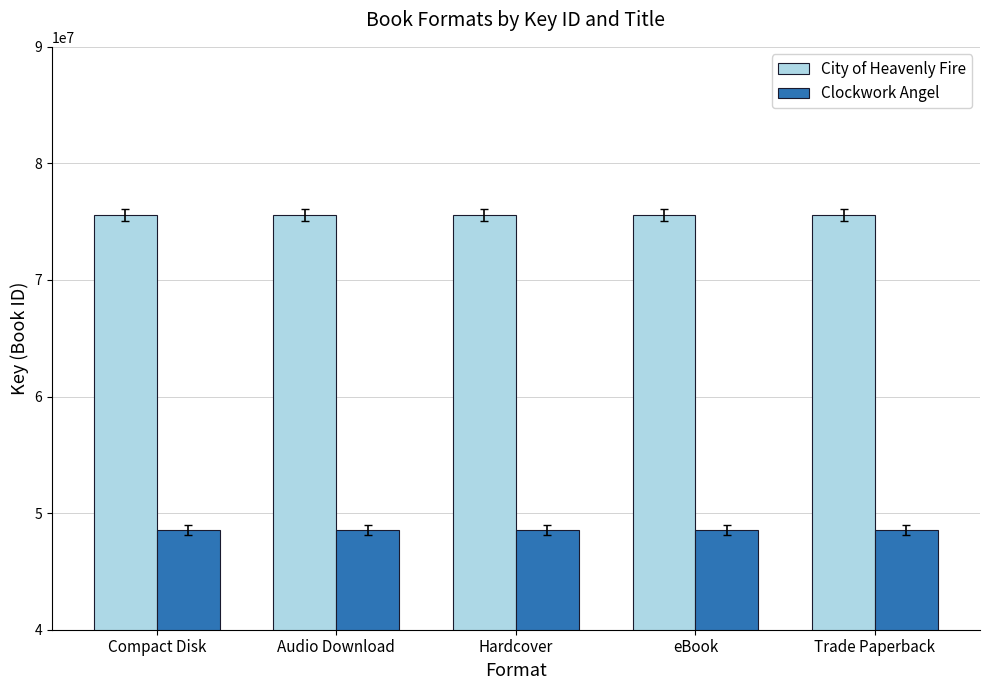

What is the spread (max minus min) of values at Hardcover?

27033027